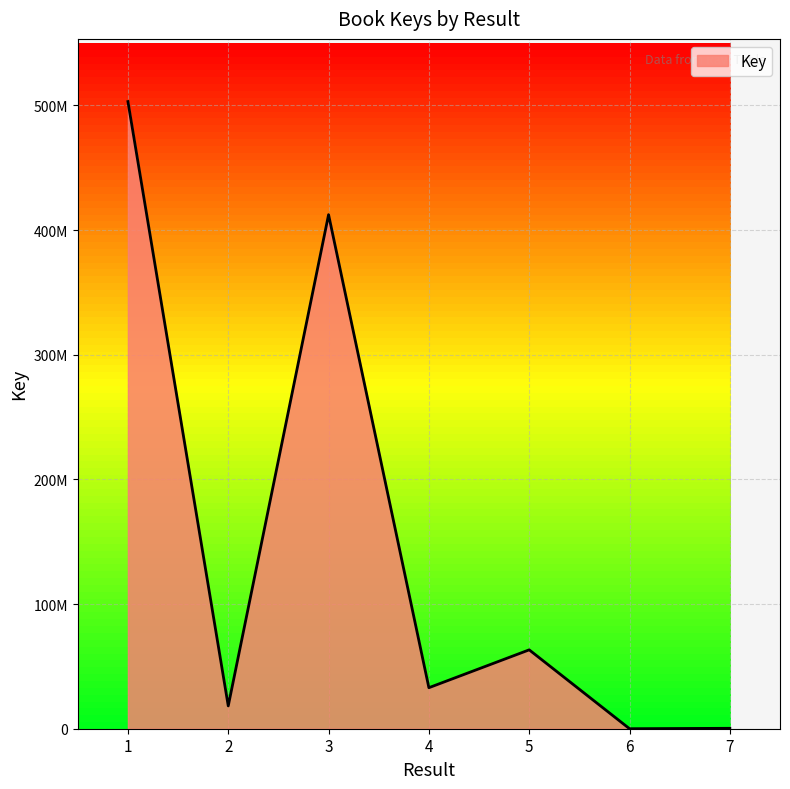

Reading left to right, extract all data points from this chart.

1=503049304	2=18302334	3=412355214	4=32903402	5=63270202	6=6638	7=332545